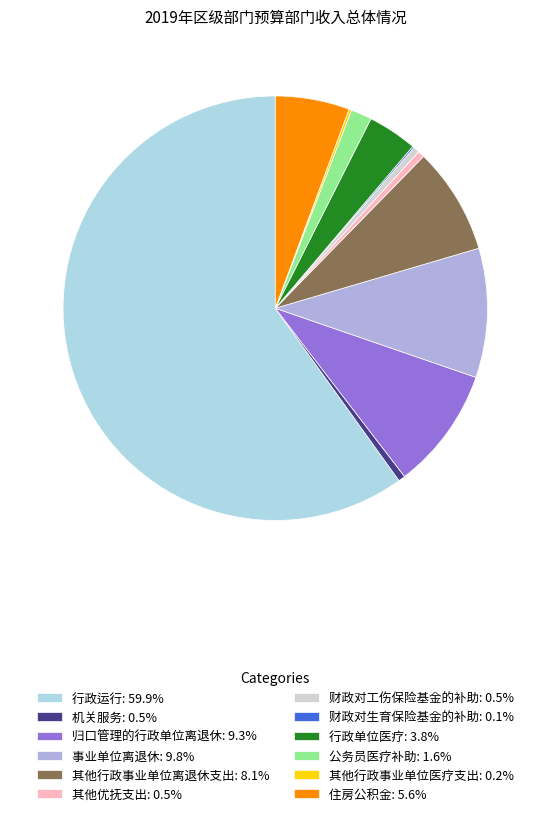

Do 机关服务 and 住房公积金 together represent more than half of the pie?

No